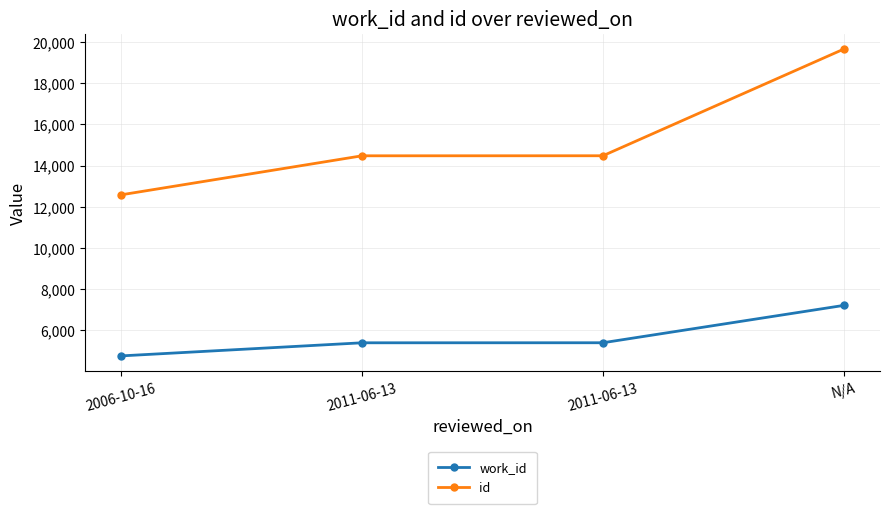

Is it true that work_id equals 1166 at 2011-06-13?

False